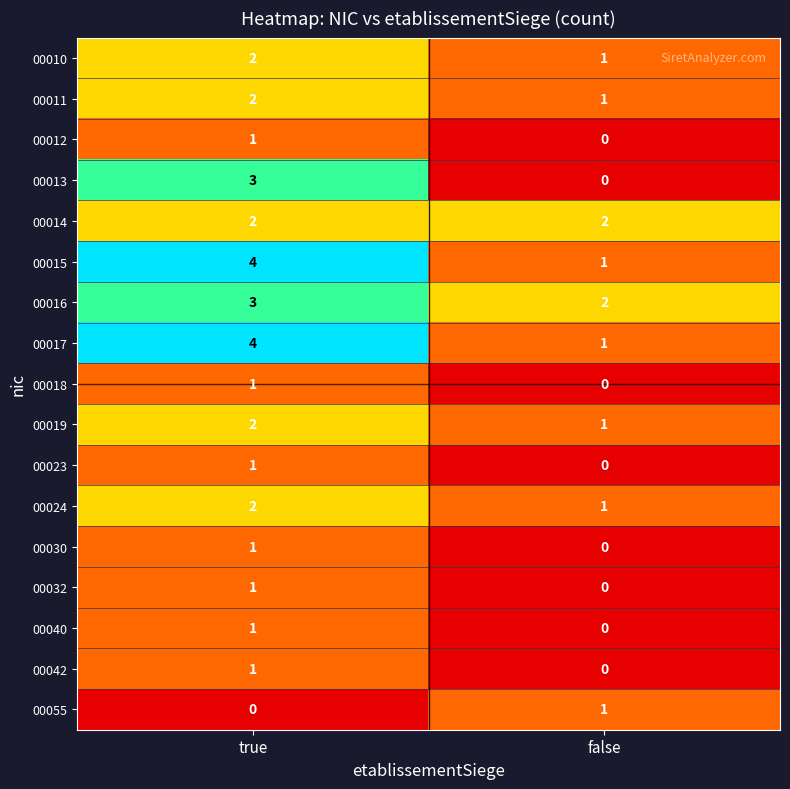

At which category is the sum across all series the highest?

true